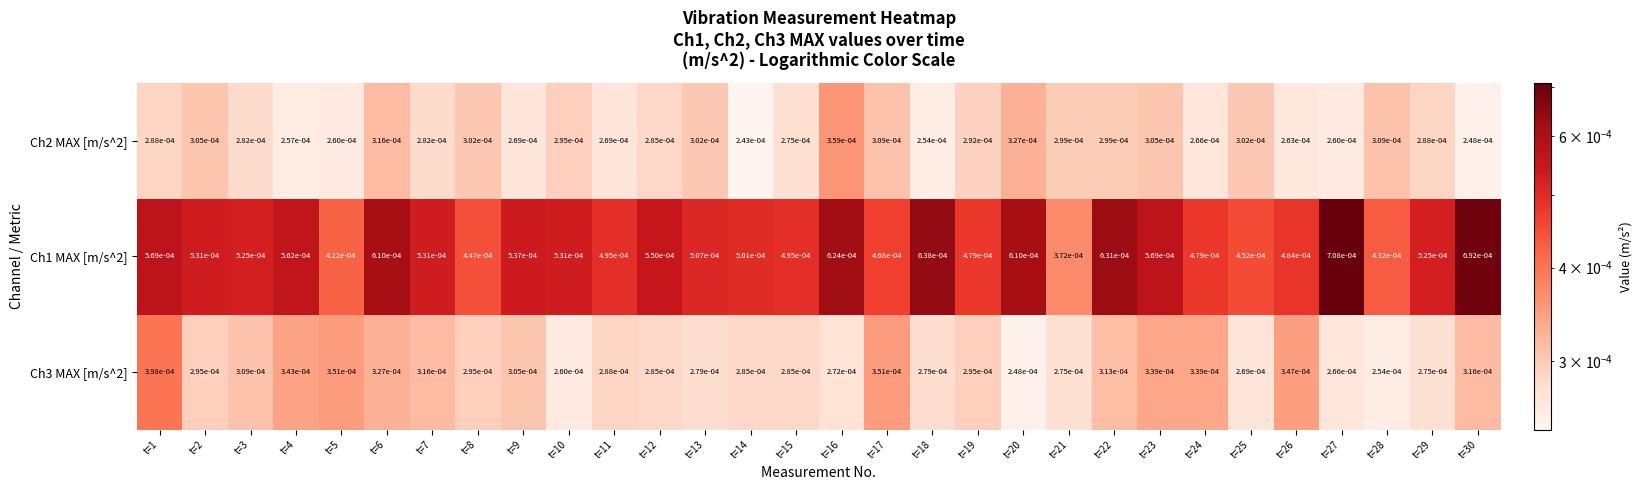

Is the value of Ch3 MAX [m/s^2] at t=27 greater than the value of Ch1 MAX [m/s^2] at t=12?

No